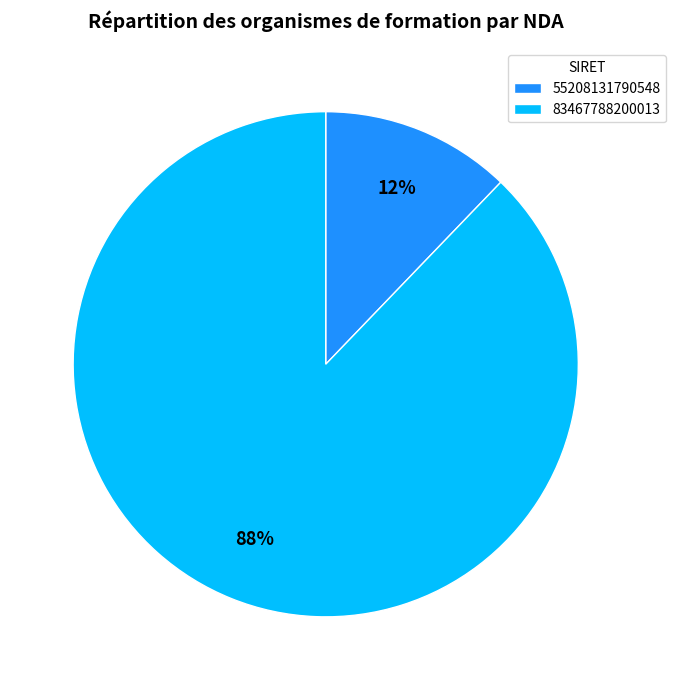

What is the smallest slice in the pie chart?

55208131790548